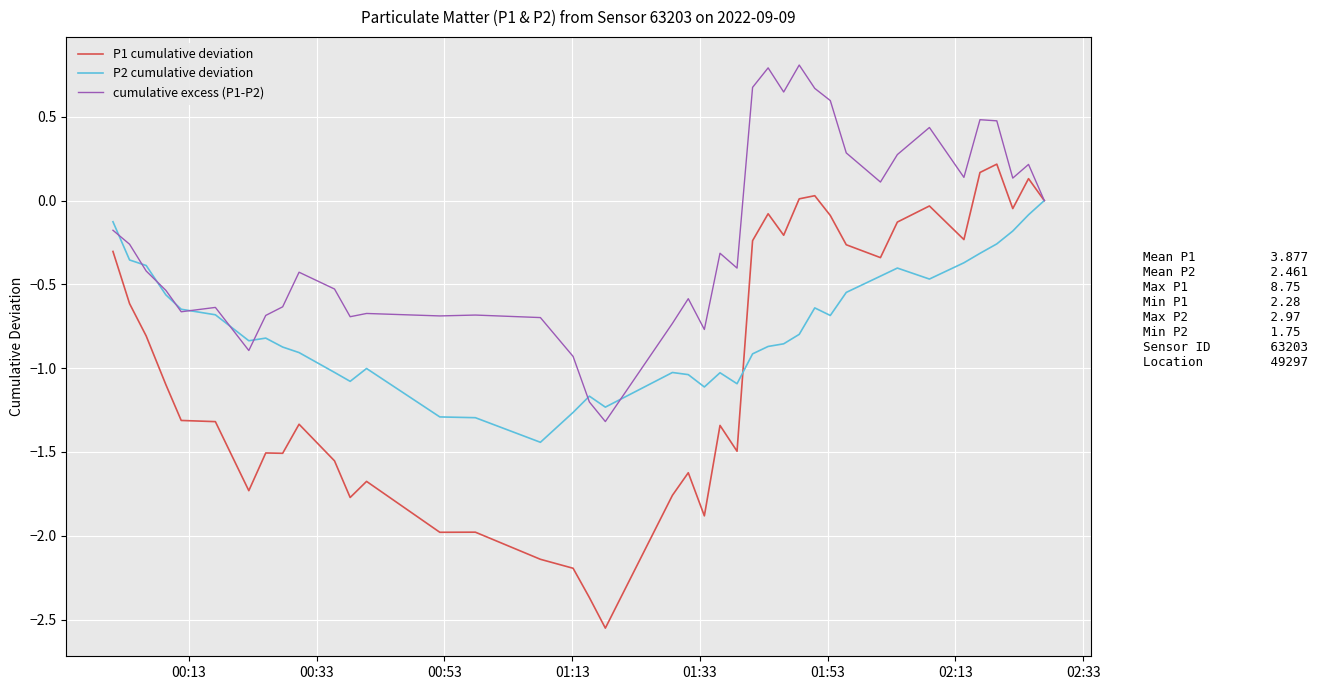

Which series has the largest range (max minus min)?

P1 cumulative deviation